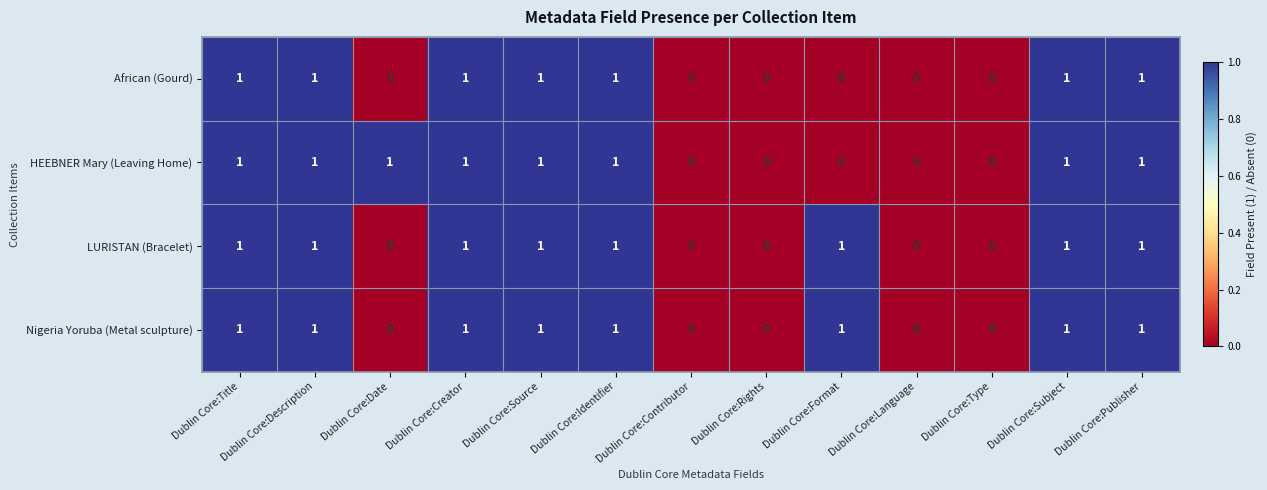

Count the HEEBNER Mary (Leaving Home) values in the range 0 to 1.

13